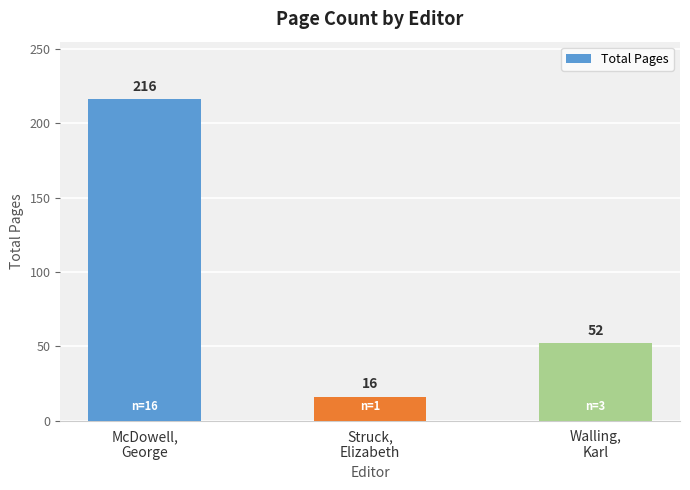

What is the label of the 3rd bar from the left?

Walling,
Karl